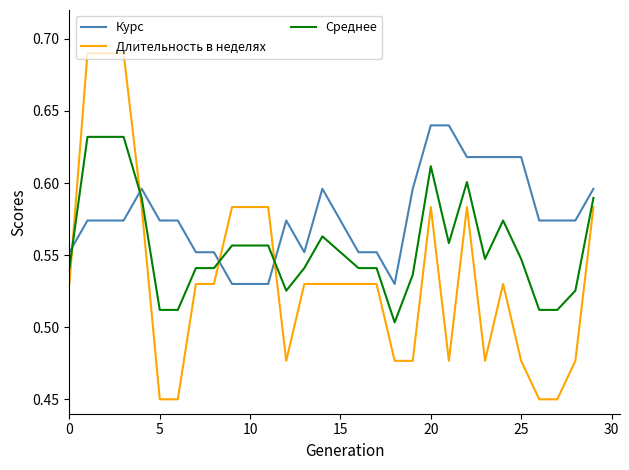

After their last crossing, which series has the higher values: Среднее or Длительность в неделях?

Среднее